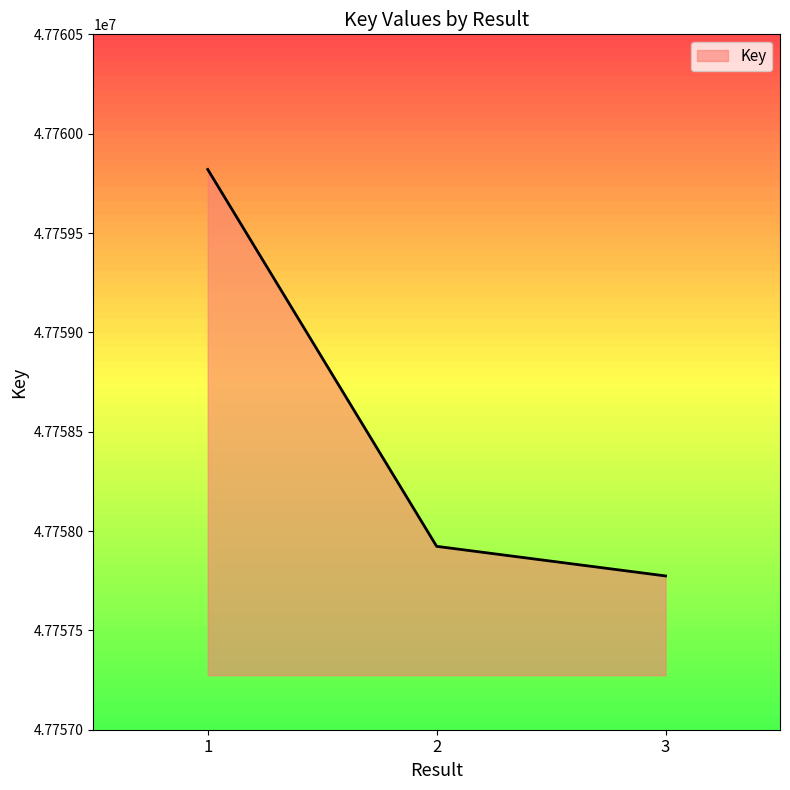

List the labels in order of value, smallest first.

3, 2, 1